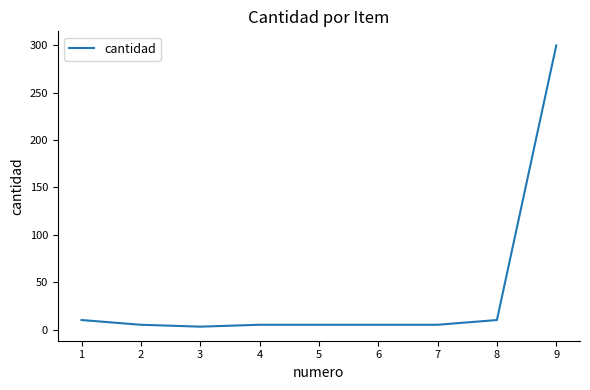

True or false: the data shows 300 at 9.

True